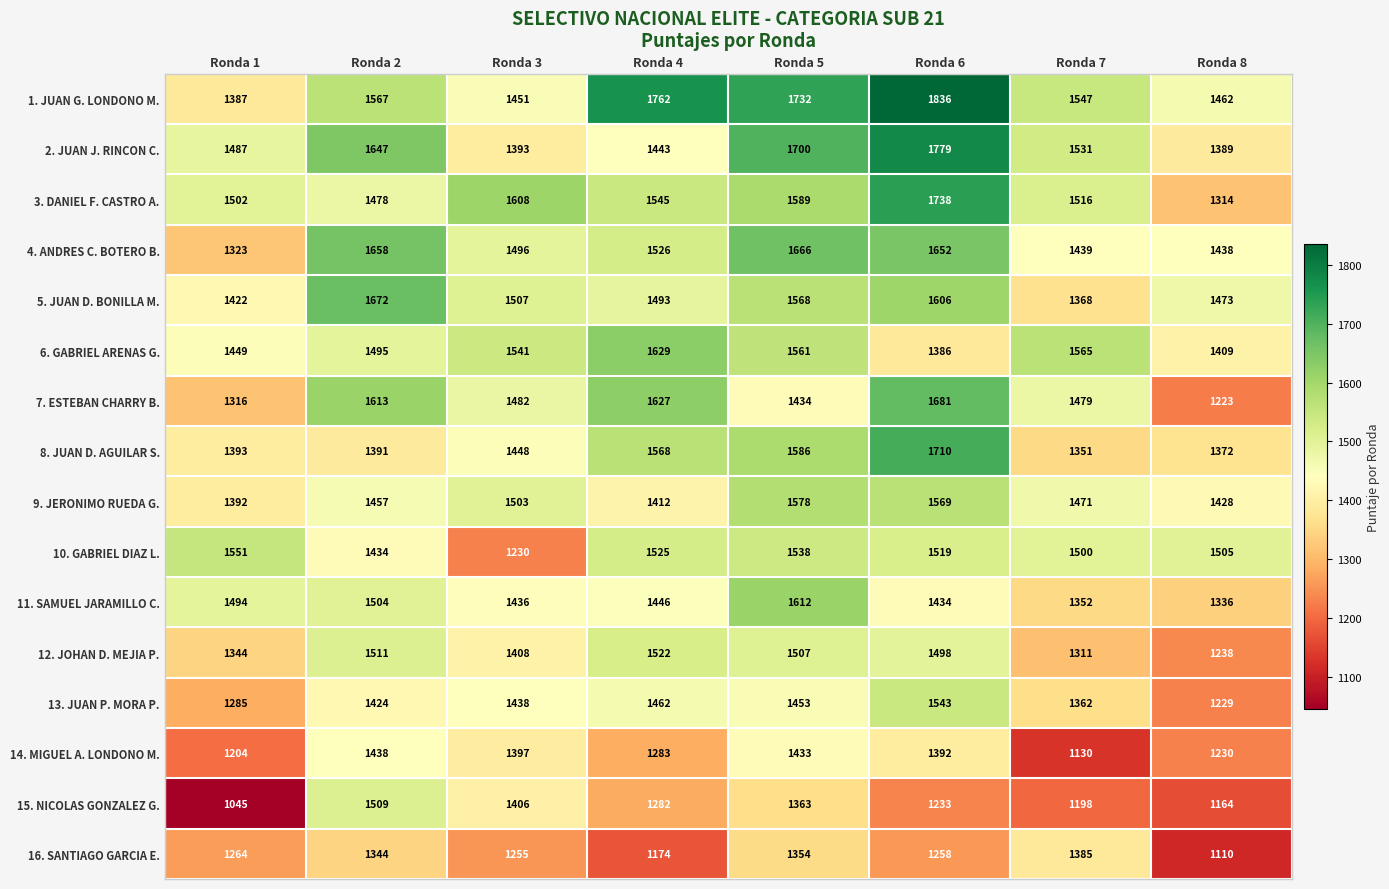

What is the smallest value displayed?

1045